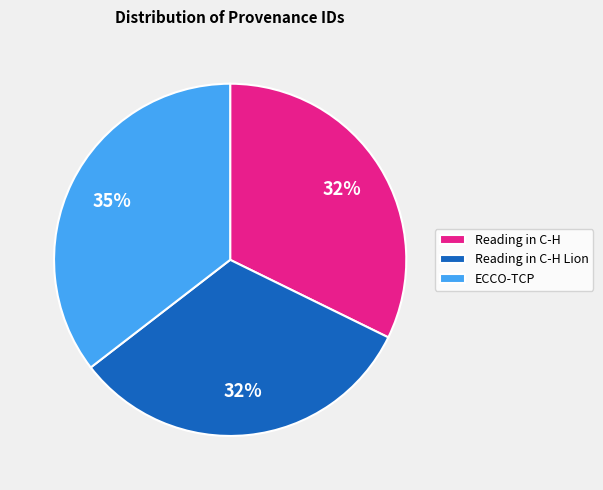

What is the largest slice in the pie chart?

ECCO-TCP